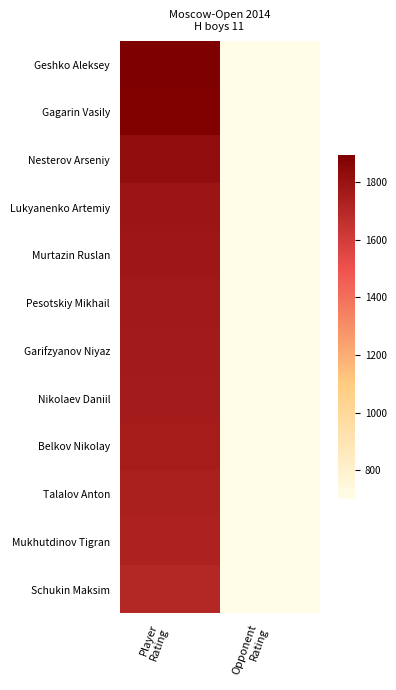

Which series has the widest spread of values?

Geshko Aleksey